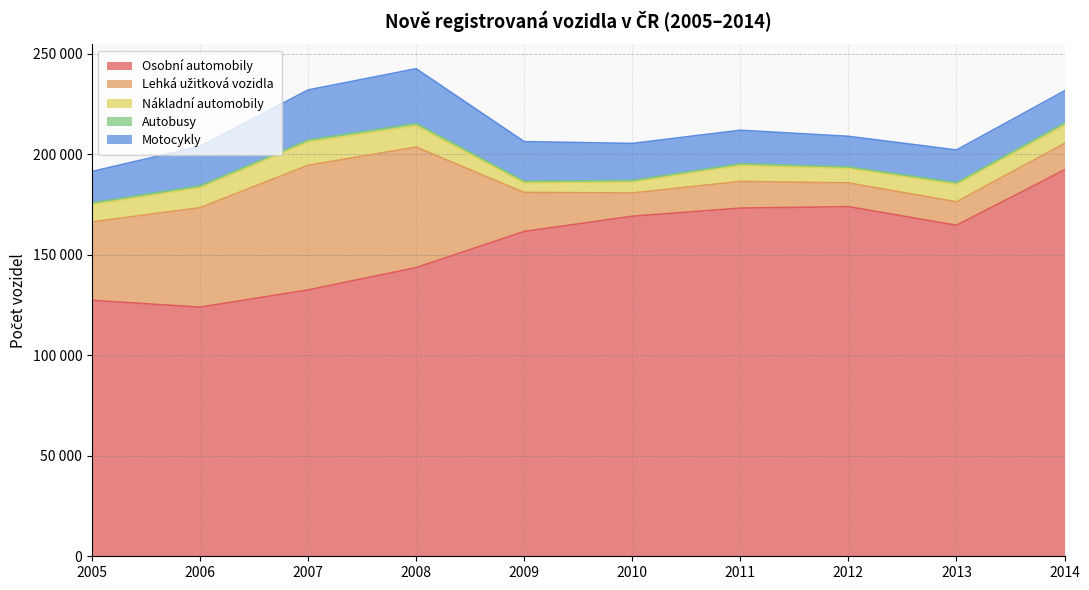

True or false: Motocykly has more than 2 interior local peaks.

False